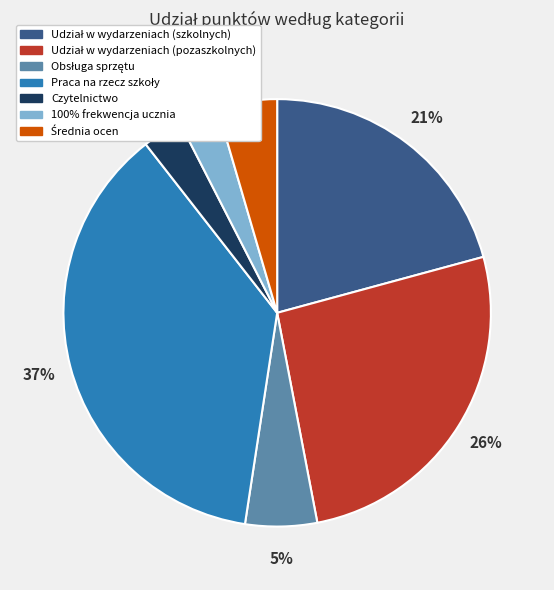

The Czytelnictwo slice represents 3% of the pie. True or false?

True